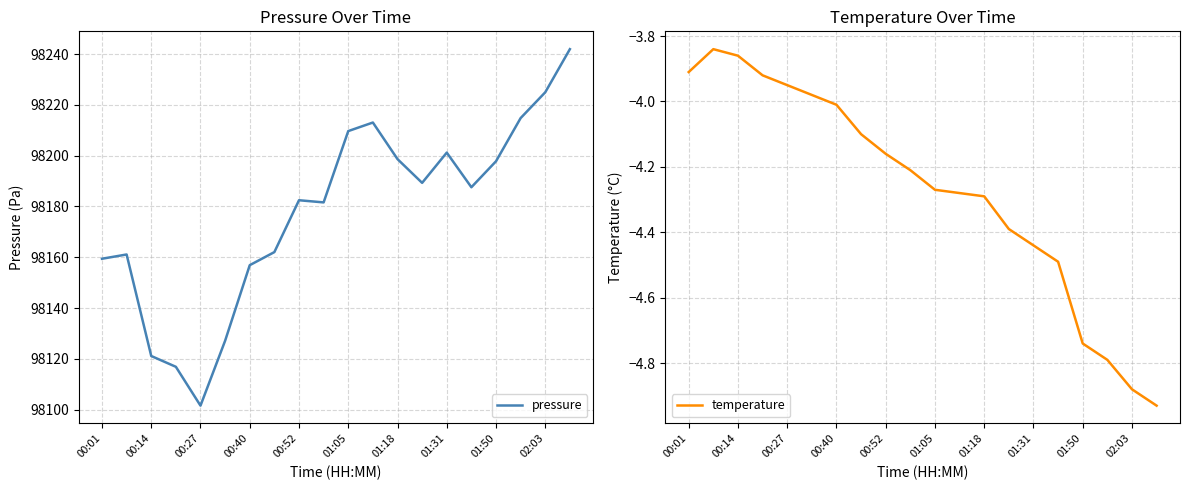

What is the difference between the maximum and minimum values in the temperature series?

1.1